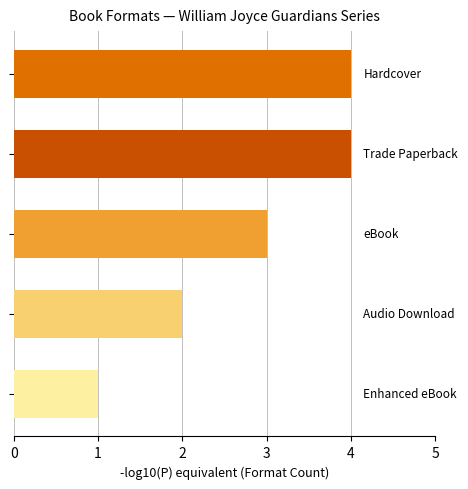

What is the greatest value displayed?

4